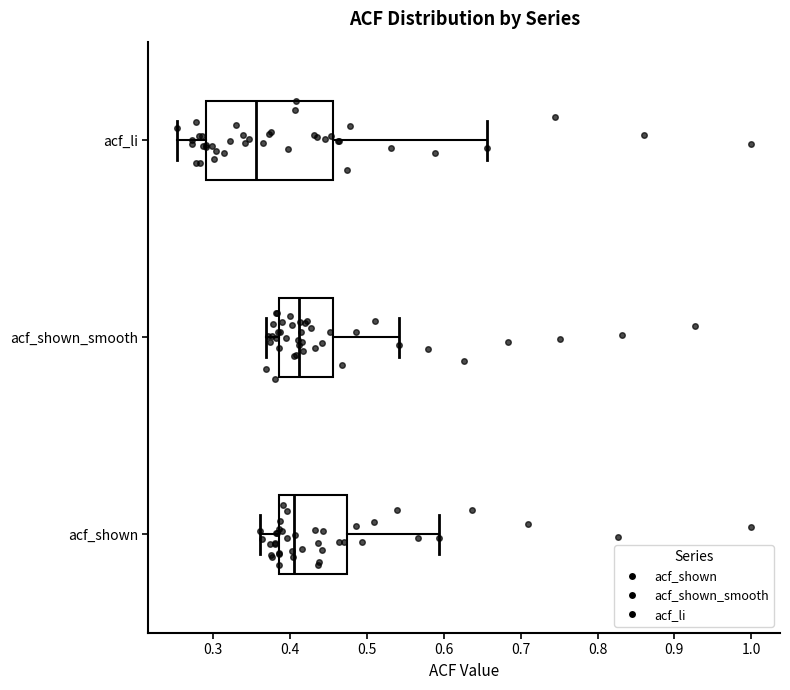

Which box's median line is the furthest to the left?

acf_li